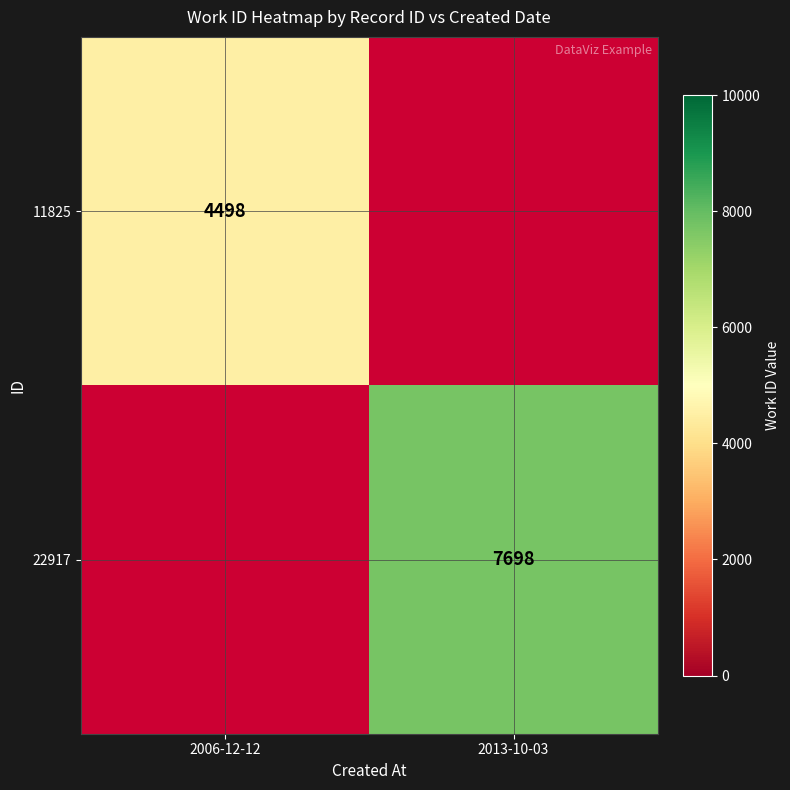

The value of 11825 at 2006-12-12 is 5954.2. True or false?

False